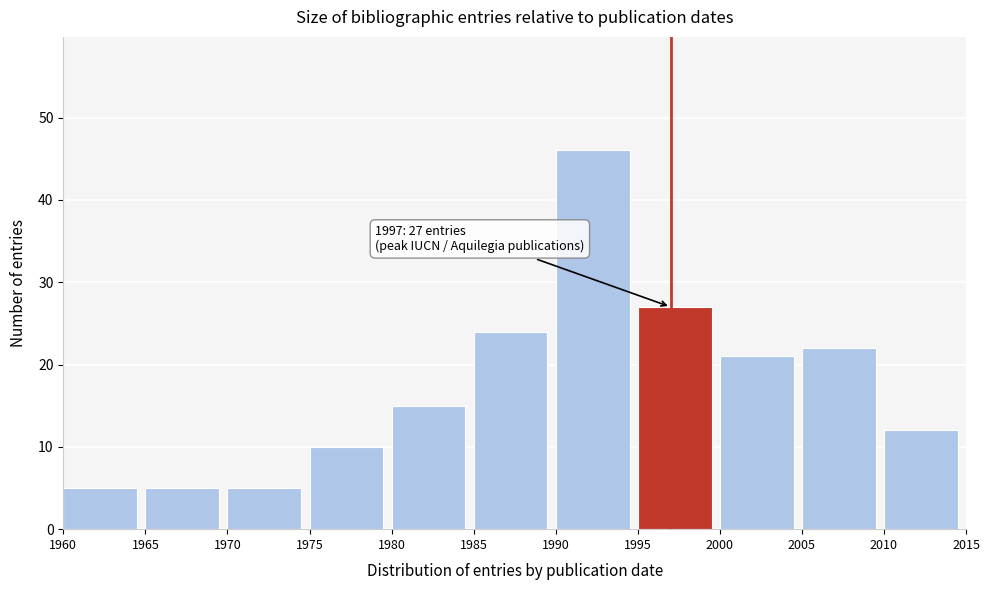

Reading left to right, list all the values displayed in this chart.

5	5	5	10	15	24	46	27	21	22	12